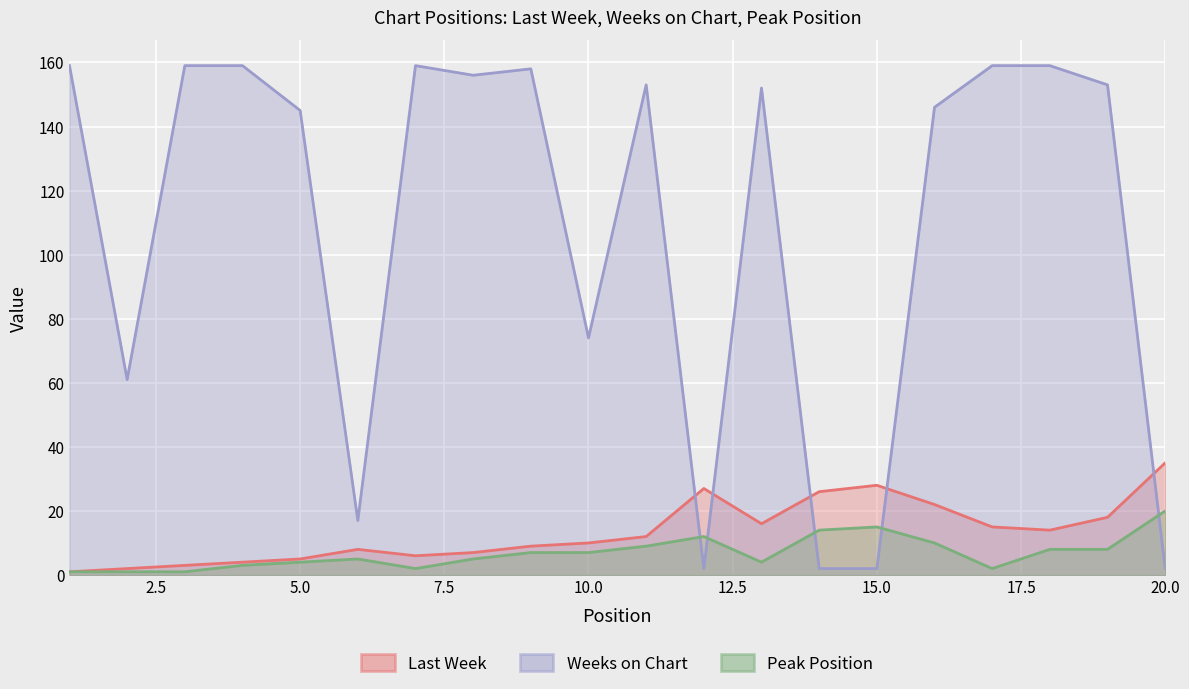

What is the sum of all Last Week values?

268